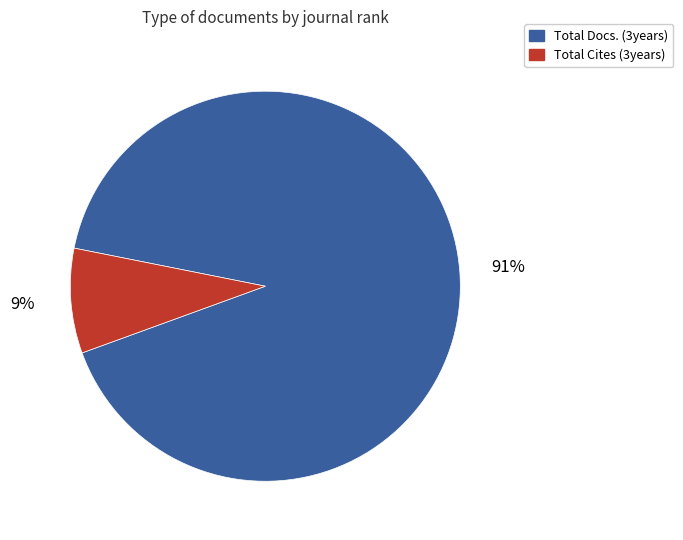

Is there any slice that represents more than half of the pie?

Yes